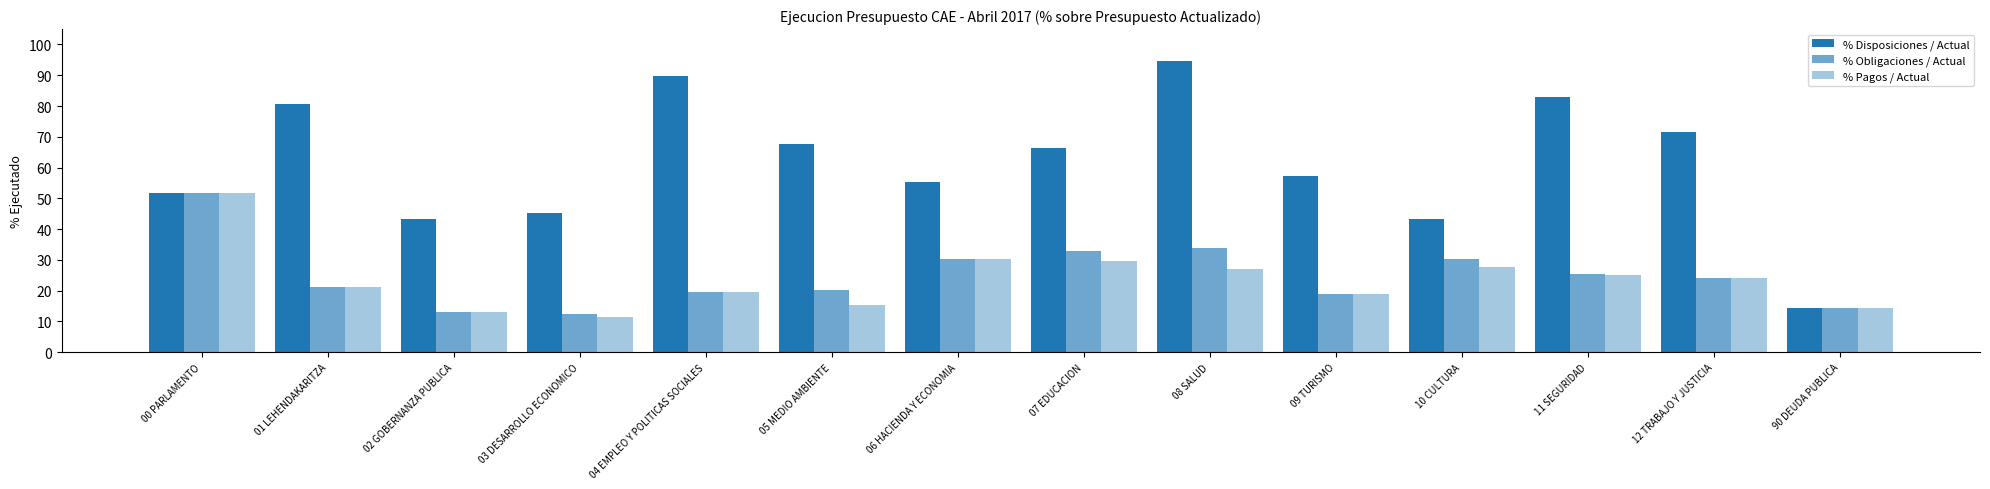

What is the value of the % Pagos / Actual bar at the 6th from the left?

15.2